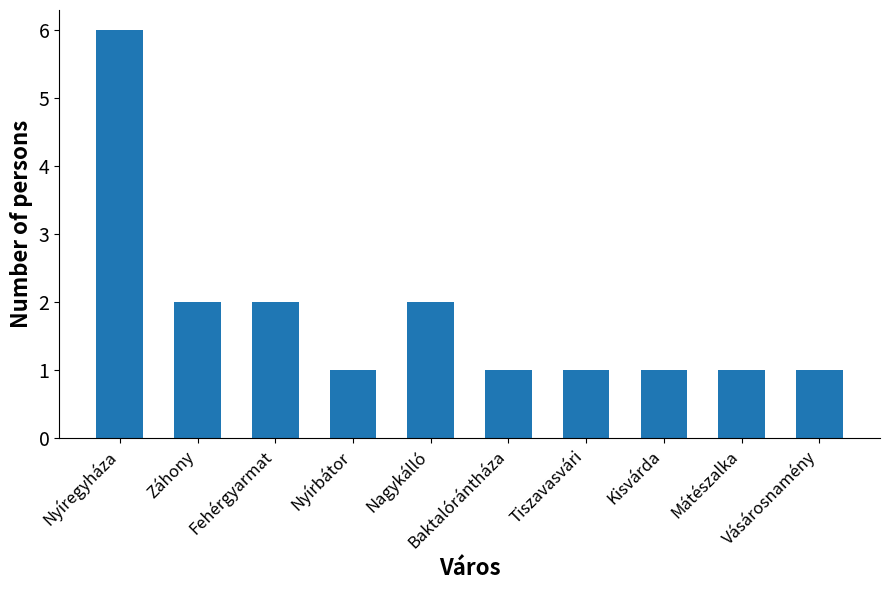

What is the minimum value shown in the chart?

1